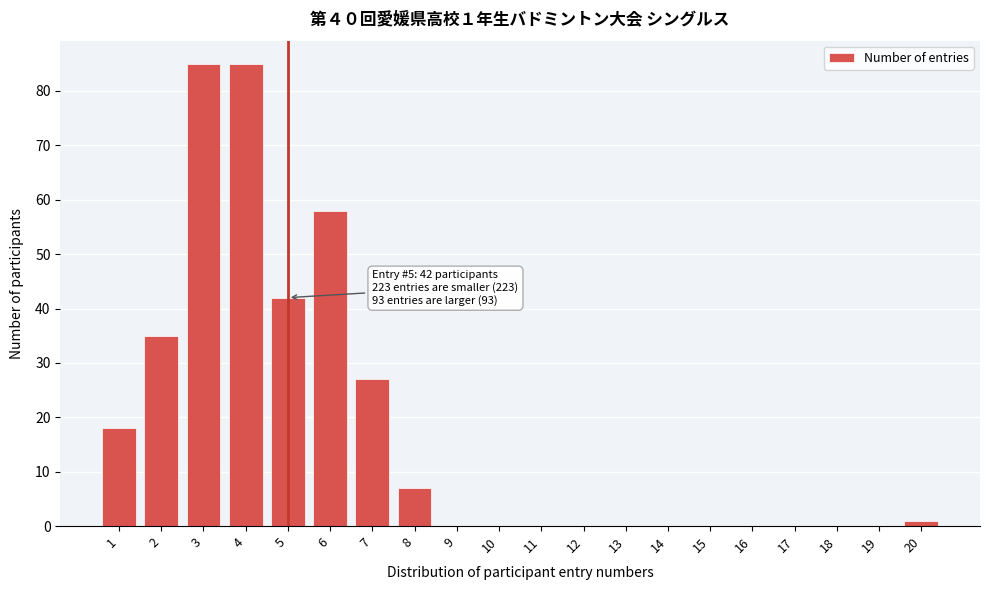

Reading left to right, what are all the values shown in this chart?

1=18	2=35	3=85	4=85	5=42	6=58	7=27	8=7	9=0	10=0	11=0	12=0	13=0	14=0	15=0	16=0	17=0	18=0	19=0	20=1